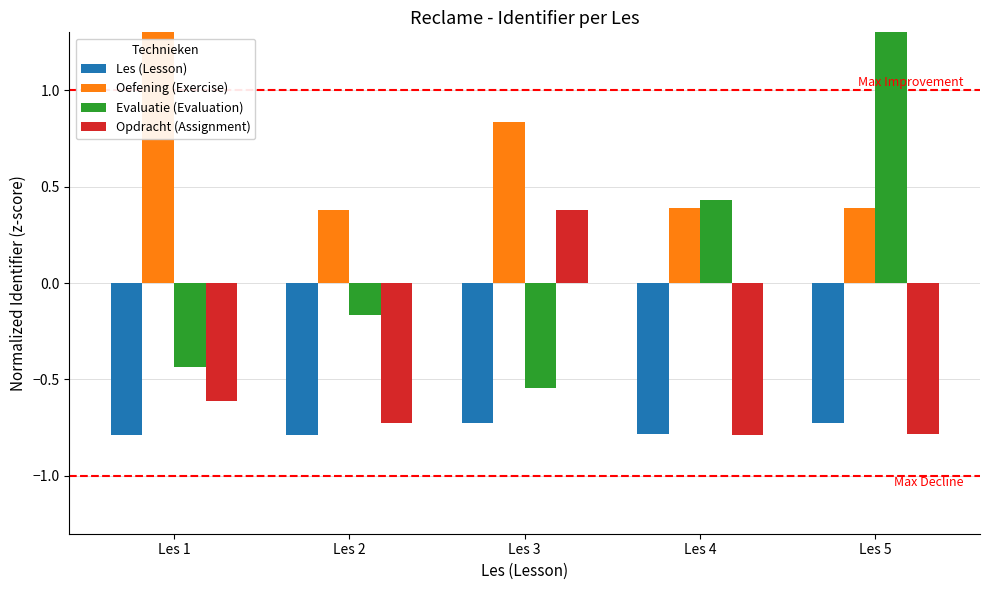

Rank the categories by Evaluatie (Evaluation) value from highest to lowest.

Les 5, Les 4, Les 2, Les 1, Les 3